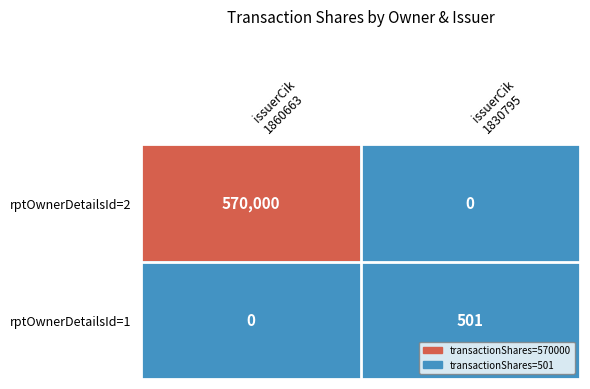

What is the sum of all rptOwnerDetailsId=1 values?

501